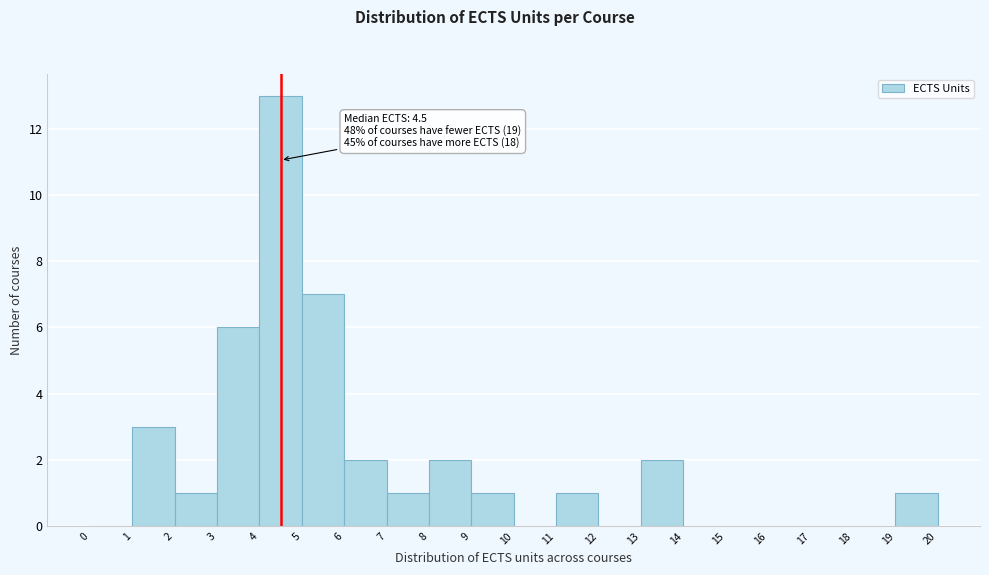

Which range on the x-axis has the tallest bar?

4 to 5